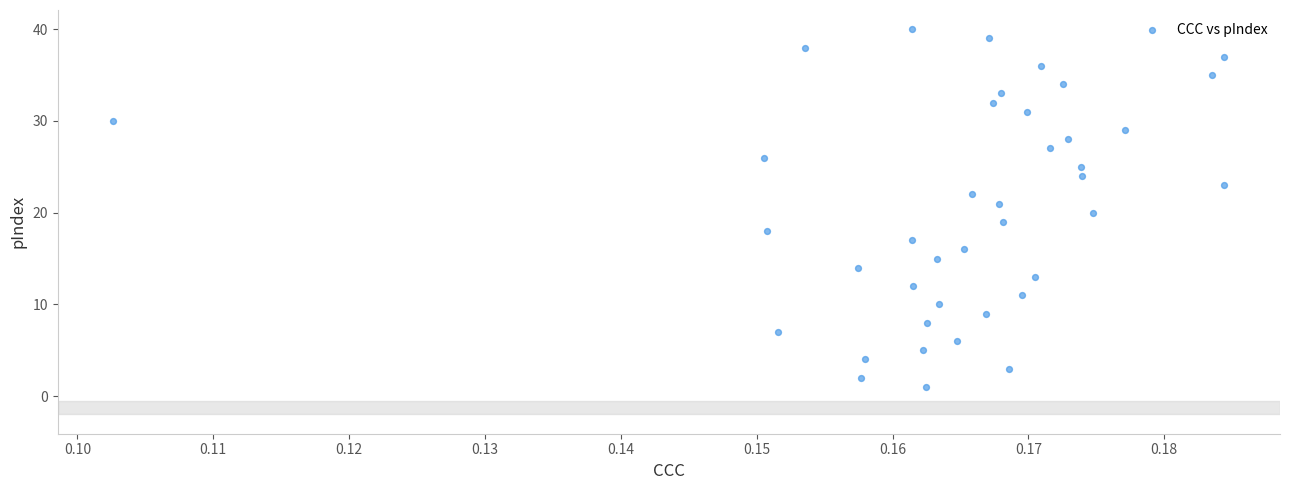

Count the number of points in this scatter plot.

40